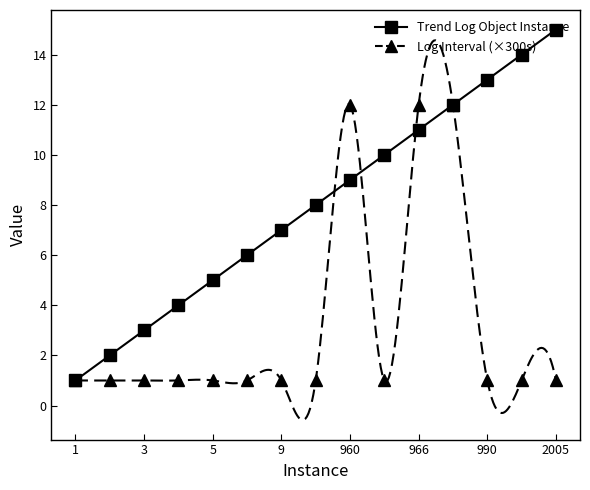

At which category does the chart reach its minimum across all series?

1